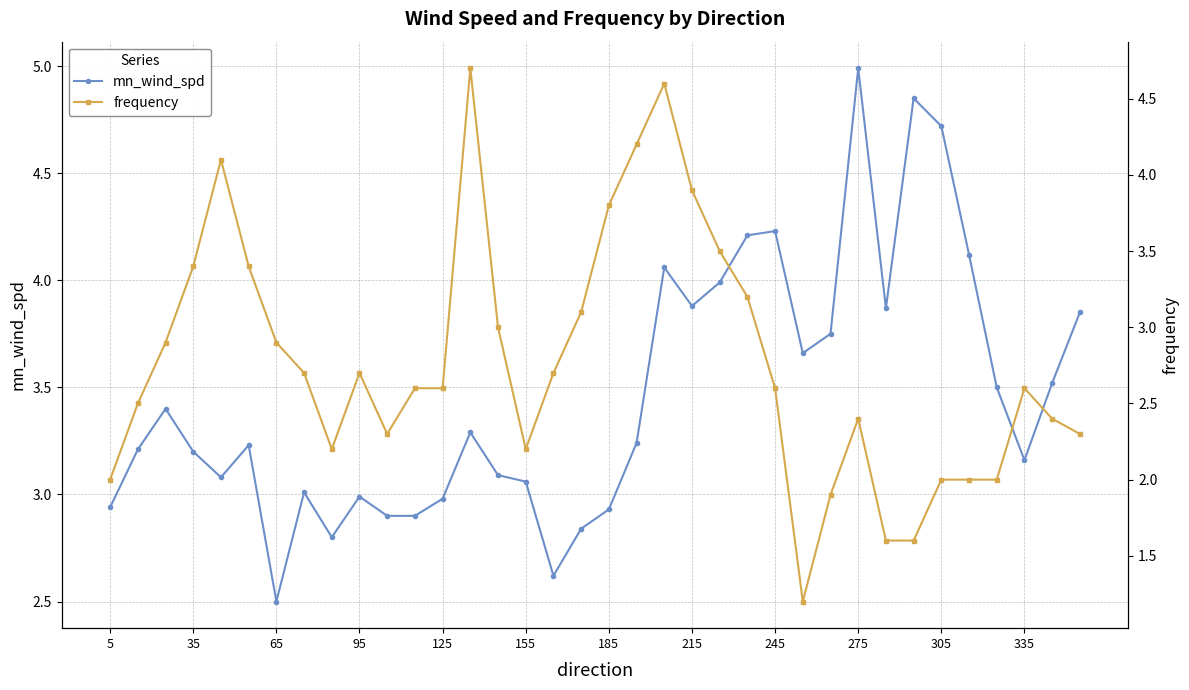

How many categories are shown in the chart?

36